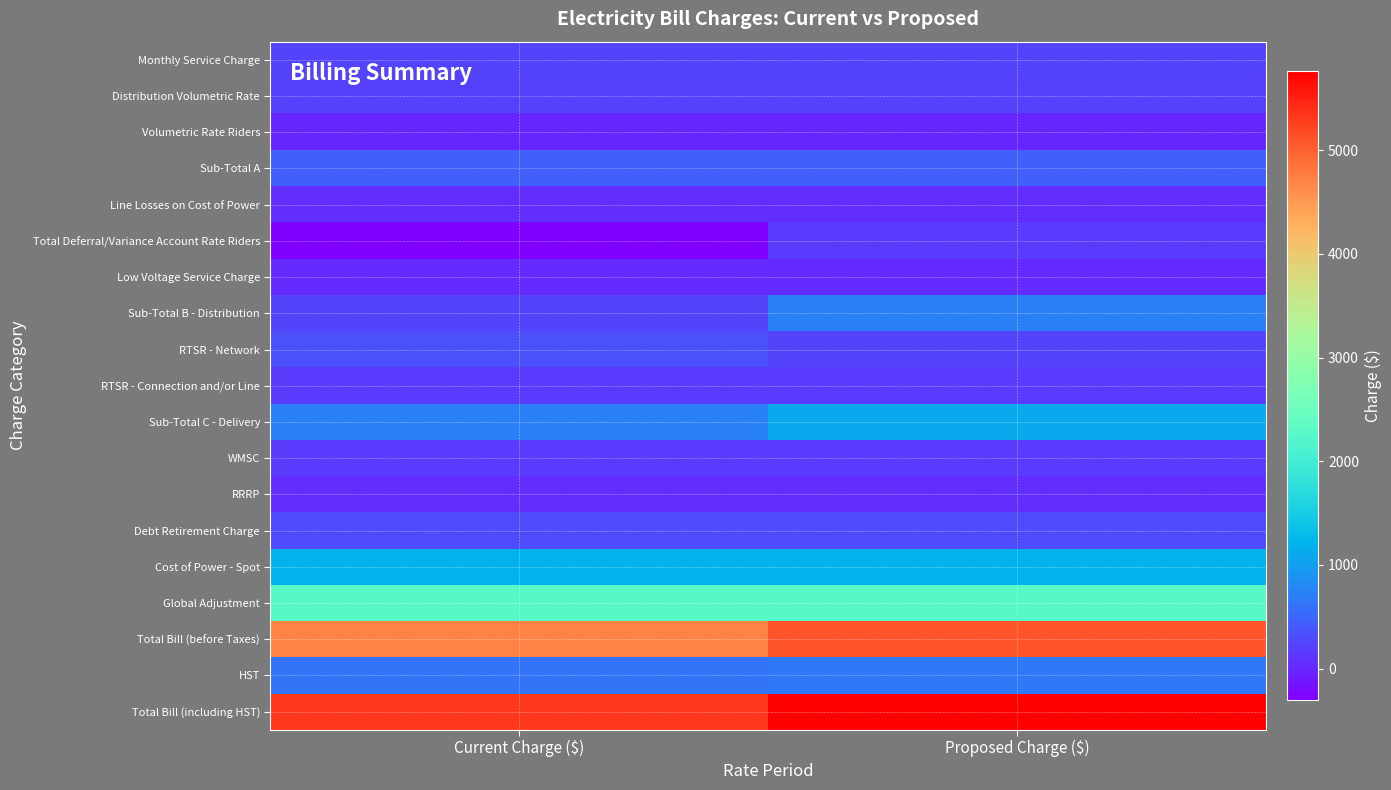

At how many categories does at least one series exceed 2086?

2